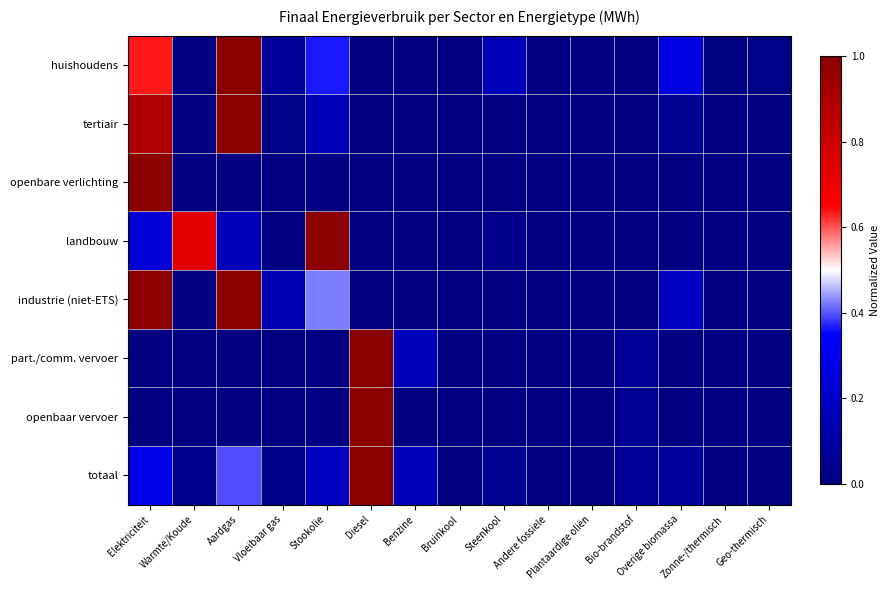

What is the difference between the highest and lowest values at Overige biomassa?

0.3